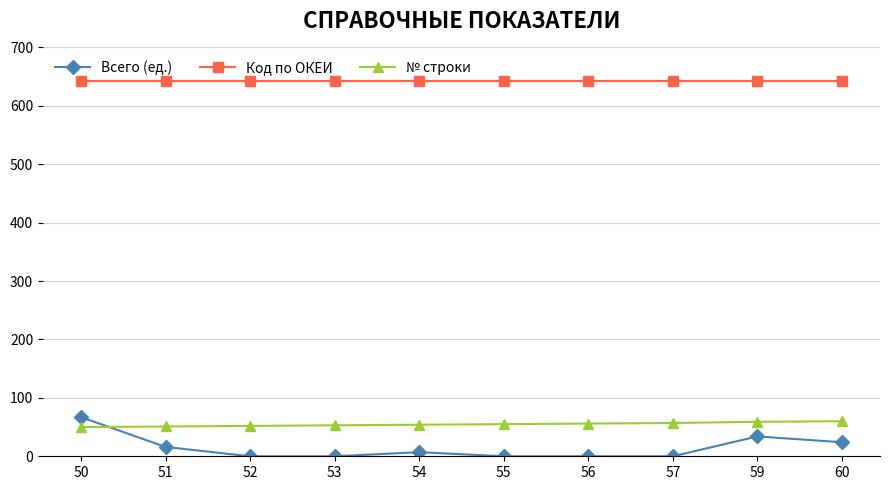

Which series has the largest range (max minus min)?

Всего (ед.)